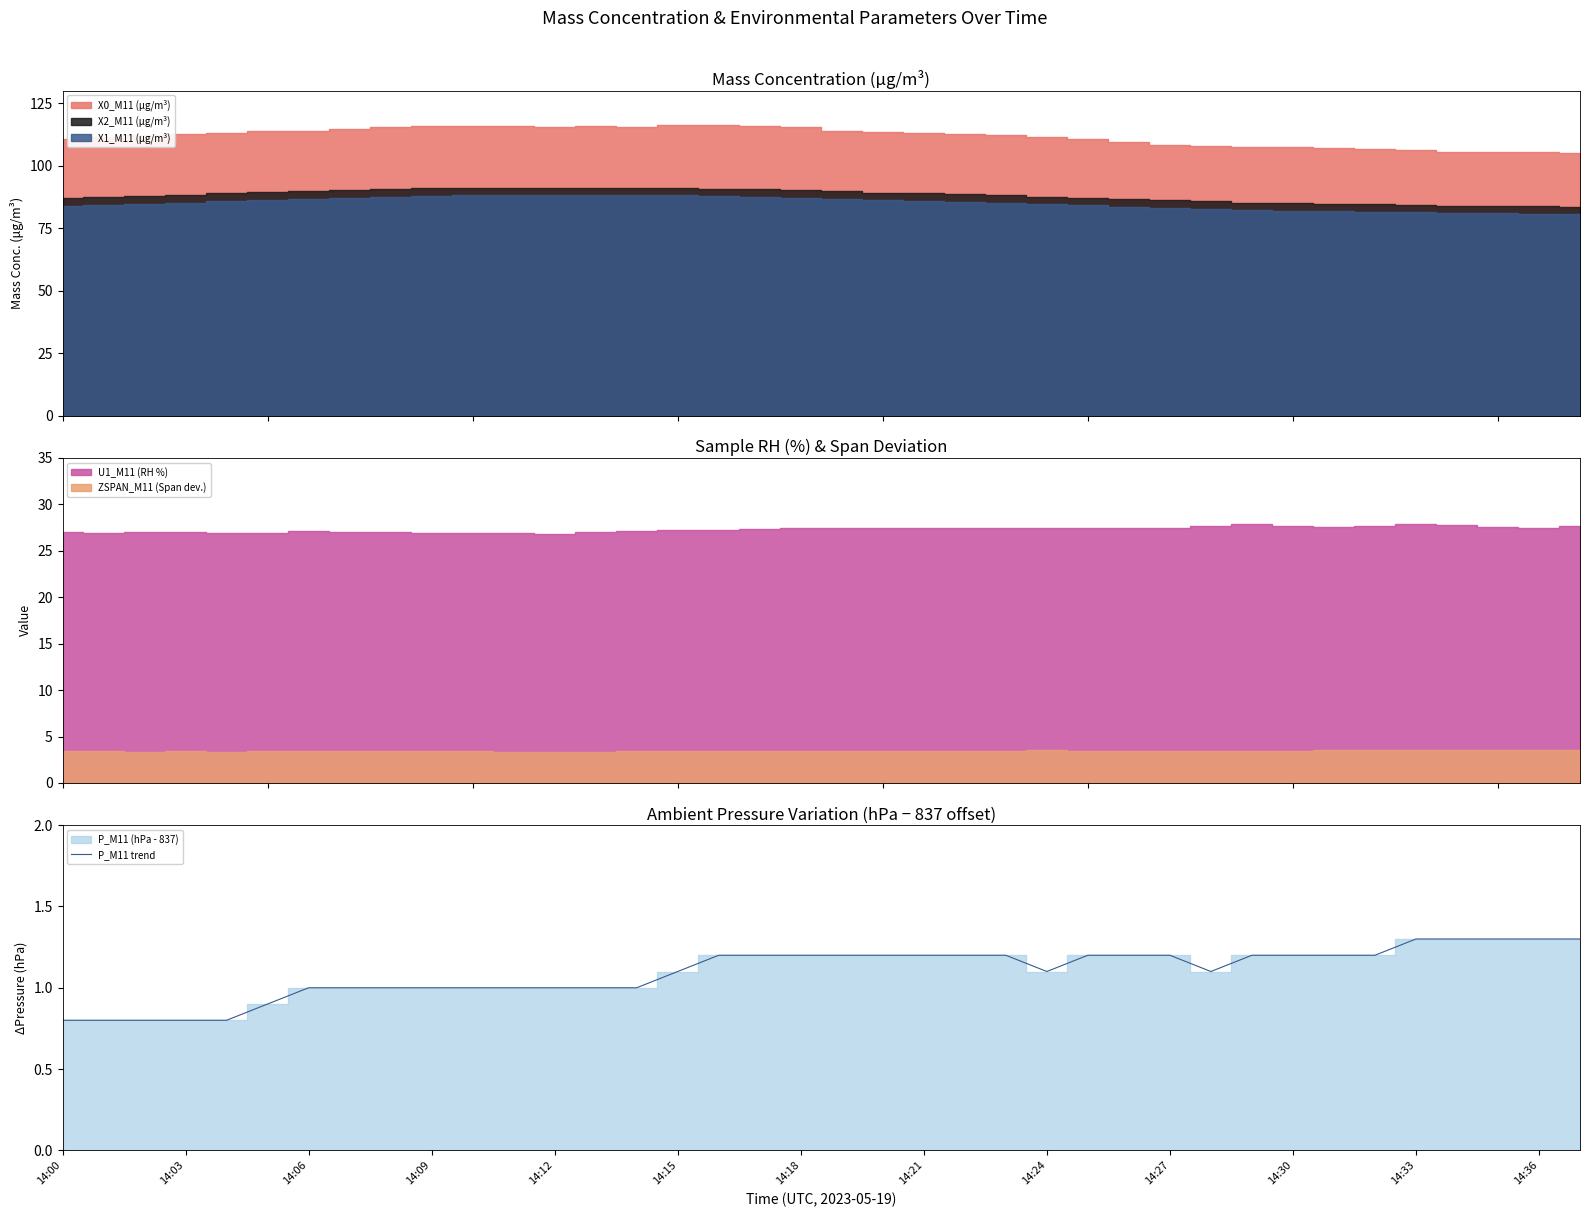

The value of P_M11 trend at 14:03 is 0.8. True or false?

True